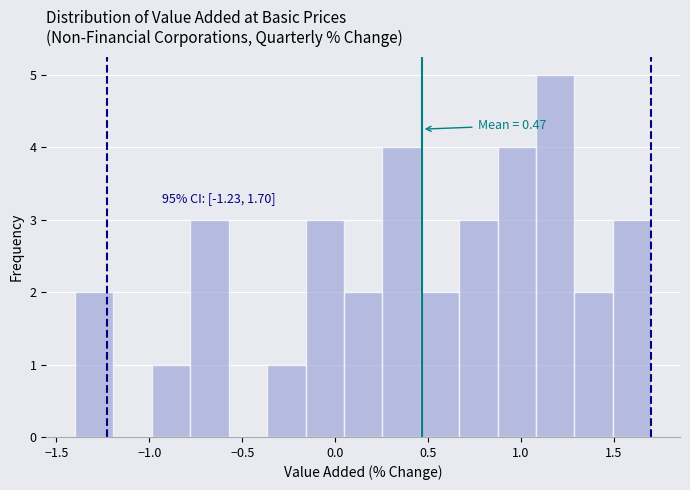

Which range on the x-axis has the tallest bar?

1.10 to 1.30